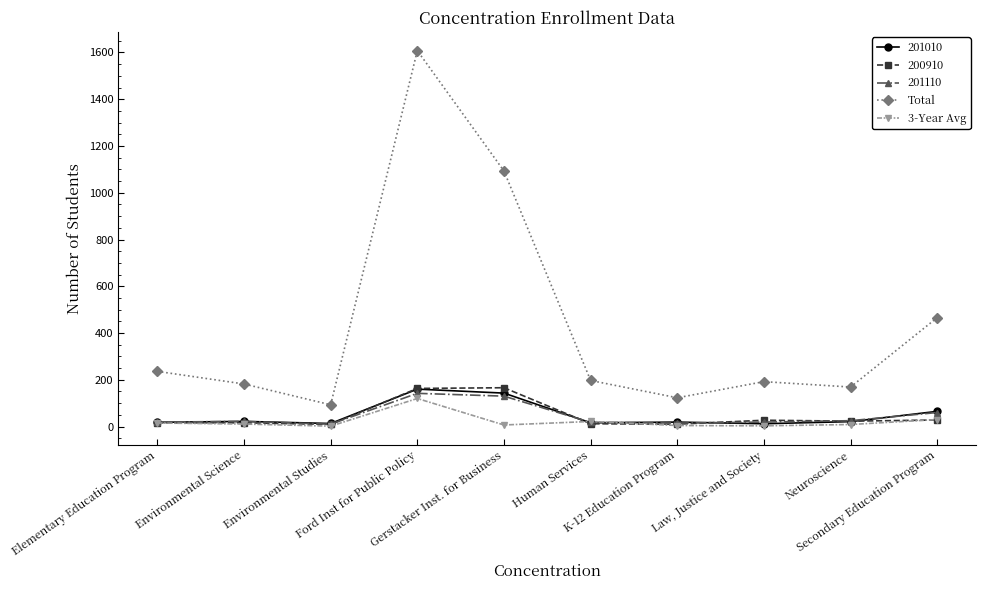

Which series changed the most between Ford Inst for Public Policy and Human Services?

Total